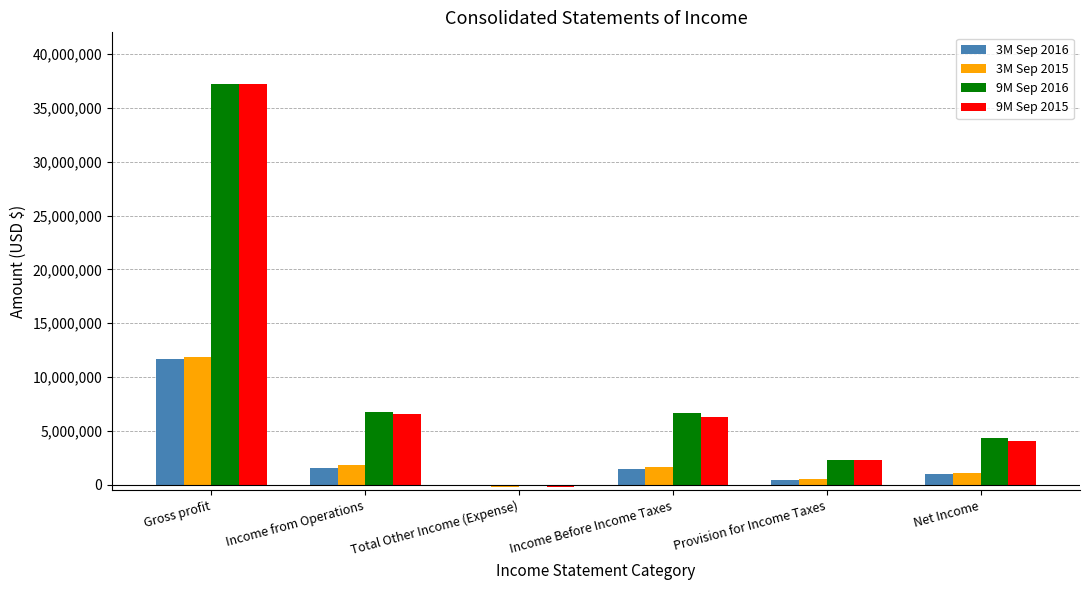

How many groups of bars are there?

6